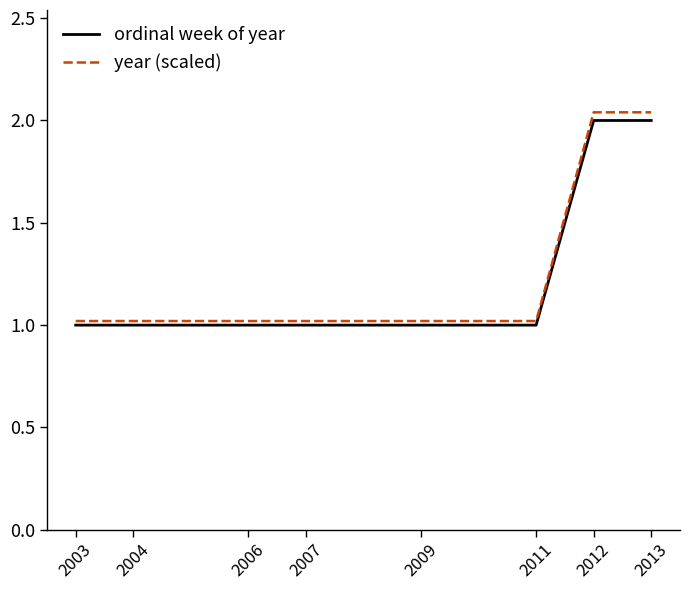

True or false: ordinal week of year has a value of 0.3 at 2006.

False